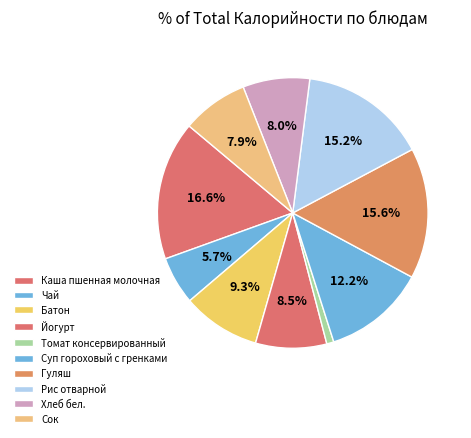

Which category has the smallest portion of the pie?

Томат консервированный